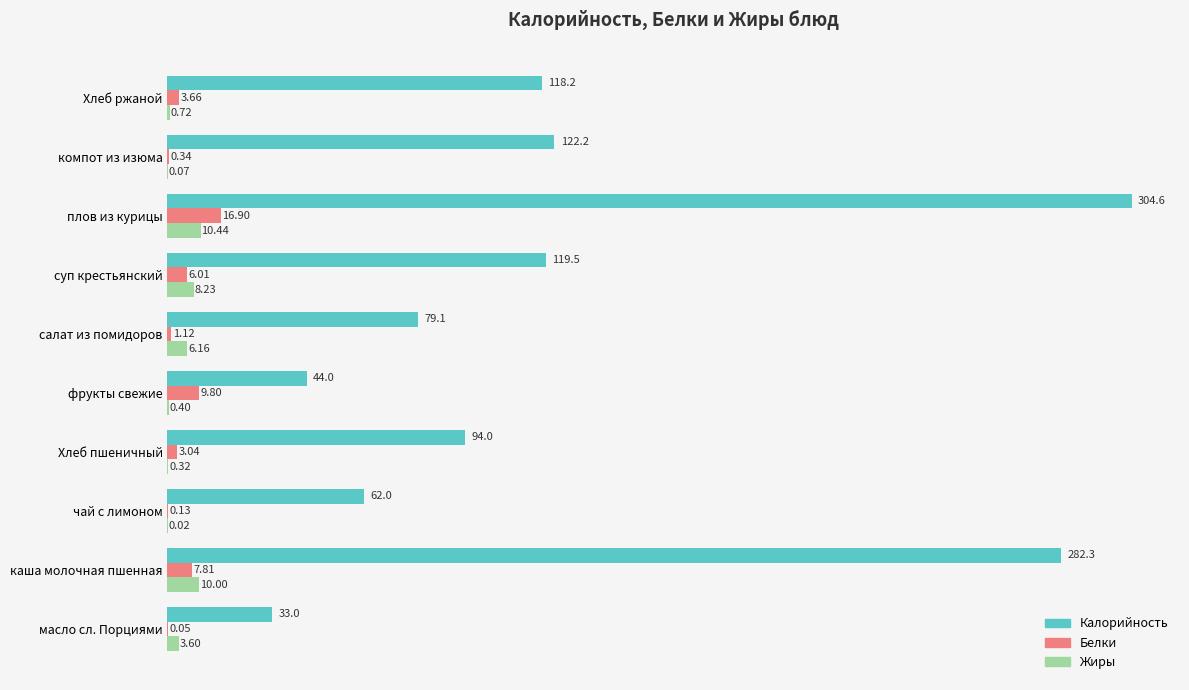

What is the sum of all Калорийность values?

1258.9